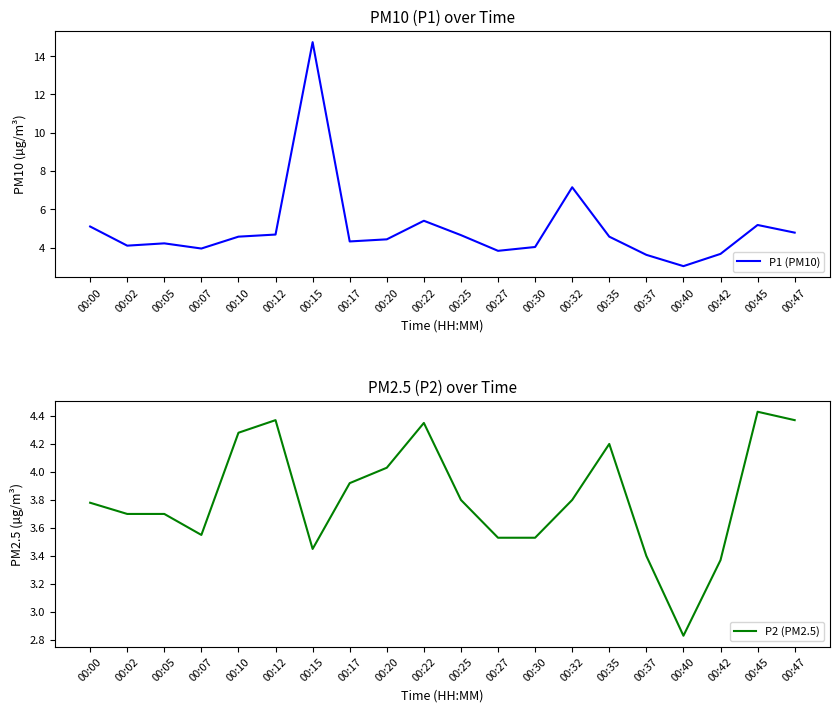

Reading right to left, list all the values displayed in this chart.

P1 (PM10): 4.8	5.2	3.7	3.0	3.6	4.6	7.2	4.0	3.8	4.7	5.4	4.4	4.3	14.7	4.7	4.6	4.0	4.2	4.1	5.1
P2 (PM2.5): 4.4	4.4	3.4	2.8	3.4	4.2	3.8	3.5	3.5	3.8	4.3	4.0	3.9	3.5	4.4	4.3	3.5	3.7	3.7	3.8